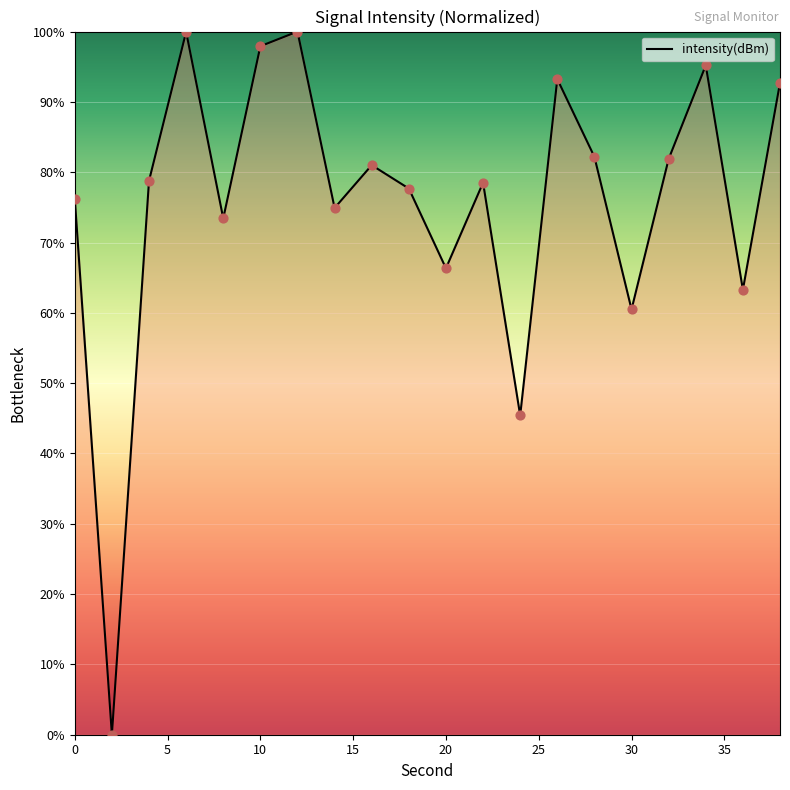

What is the difference between the maximum and minimum values?

100.0